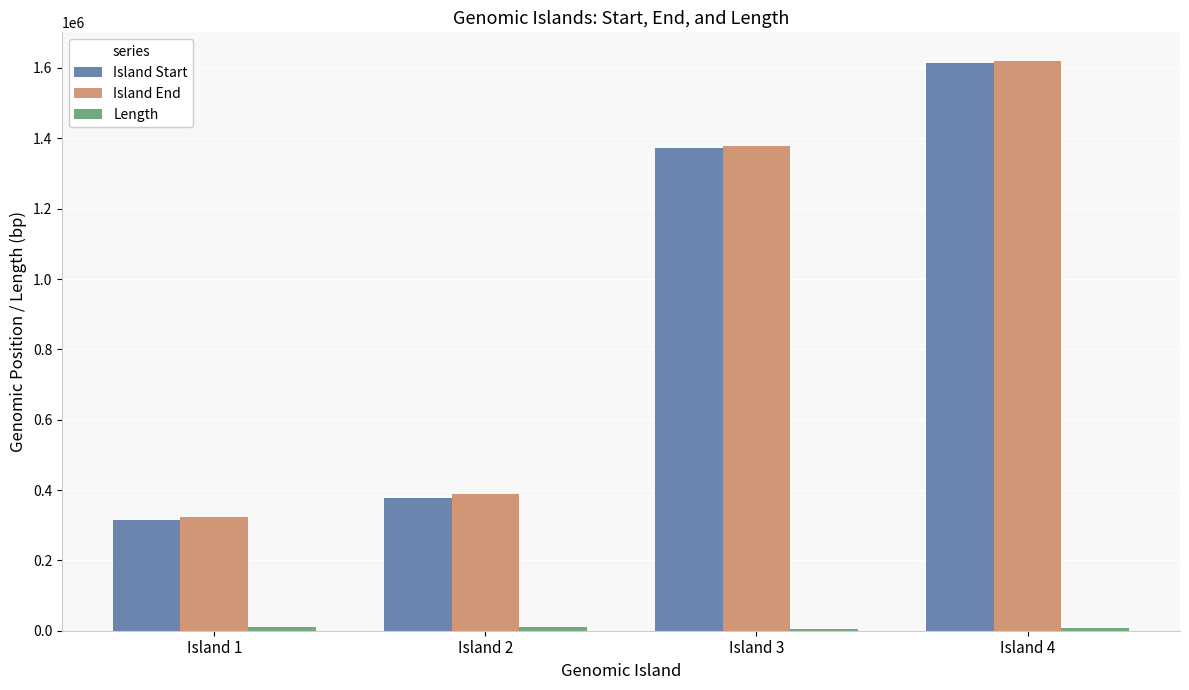

What is the value of the Island Start bar at the 1st from the left?

313861